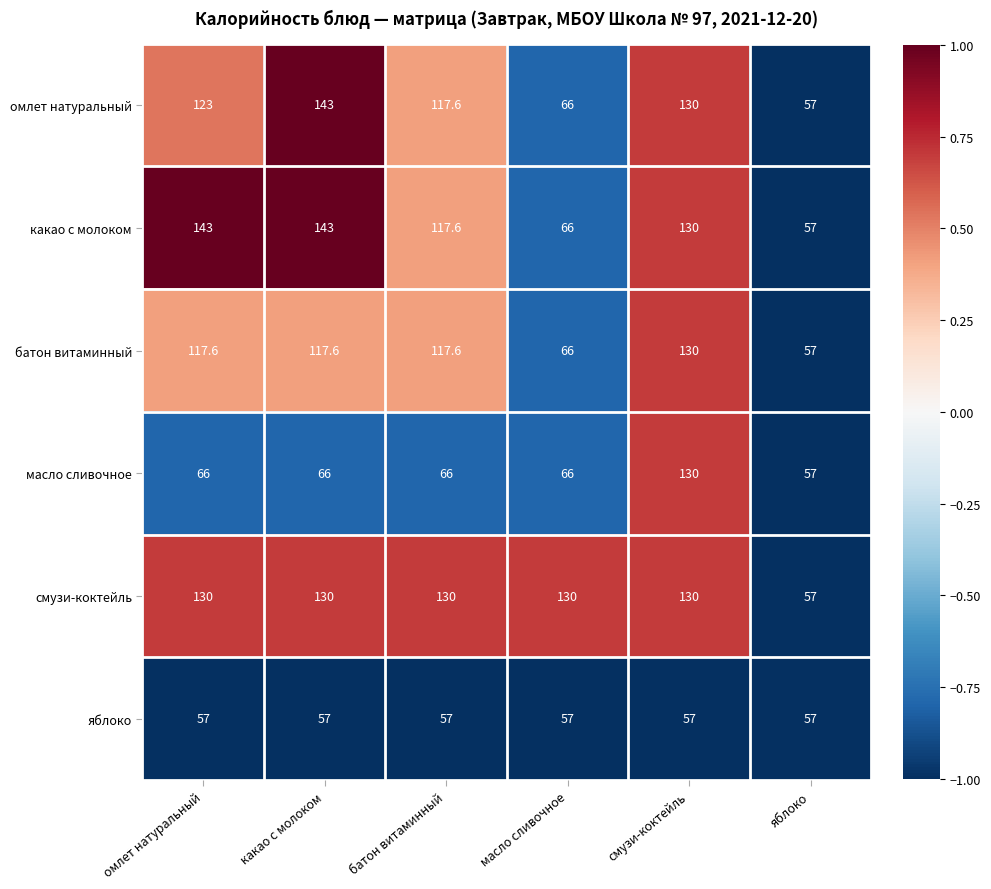

How many series are shown in this chart?

6